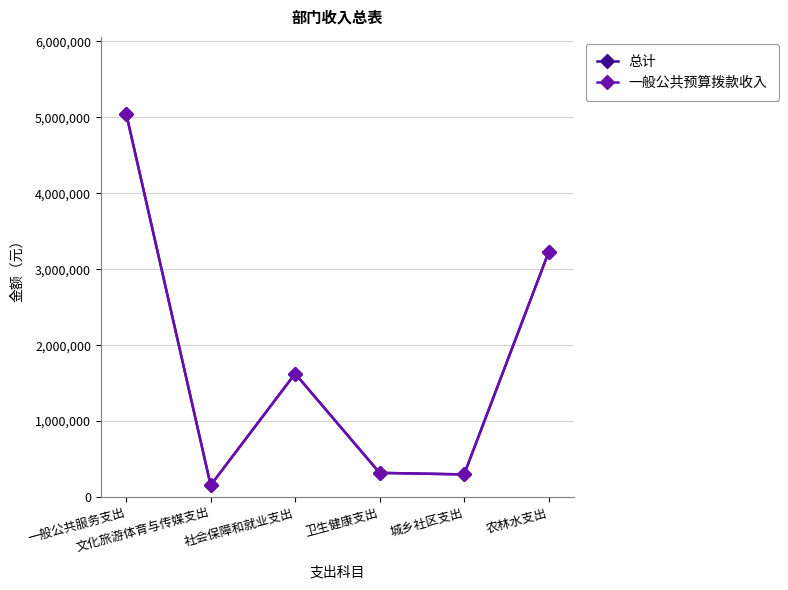

Does the chart have visible grid lines?

Yes